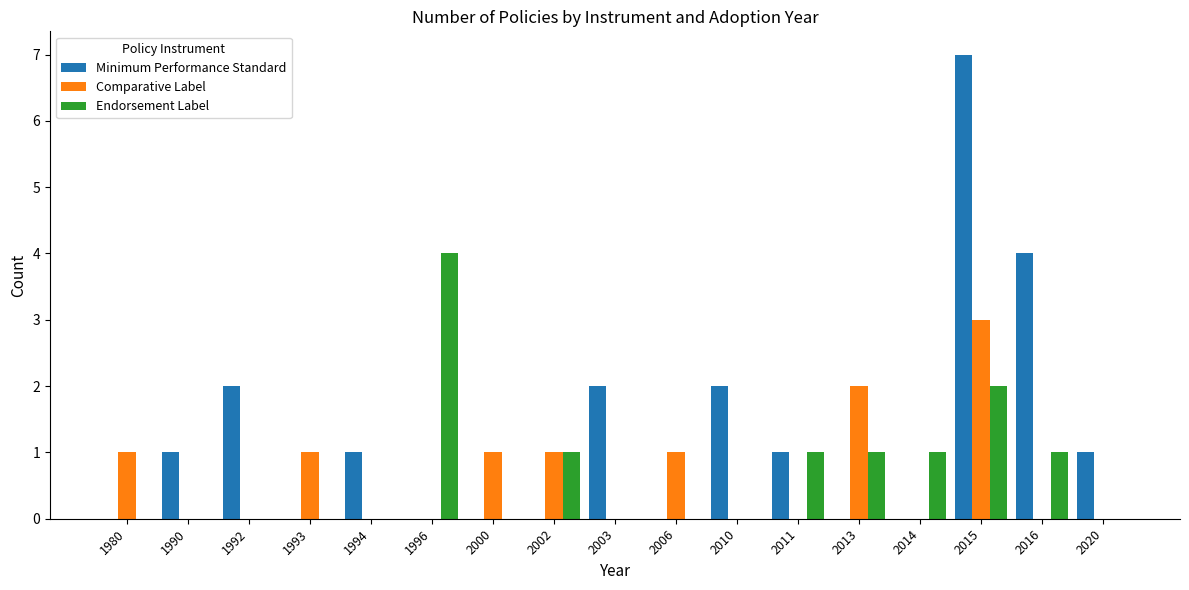

The value of Comparative Label at 1994 is 0. True or false?

True